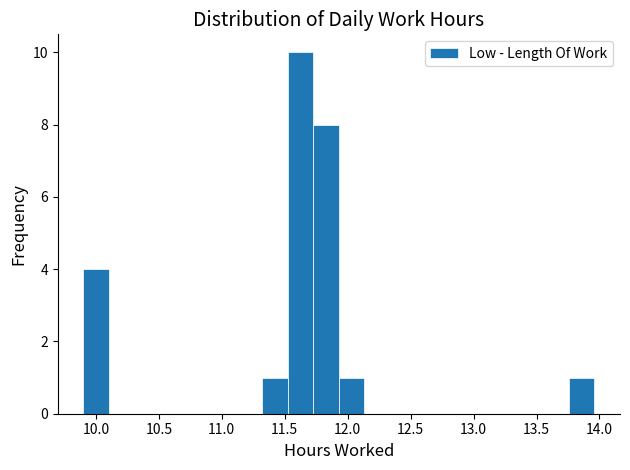

Reading left to right, transcribe this chart: for each bar, give the range it covers on the x-axis and its height. Neither the bar edges nor the heights are printed on the chart, so give them approximately, as read against the axes.

9.90 to 10.10: 4
10.10 to 10.30: 0
10.30 to 10.50: 0
10.50 to 10.70: 0
10.70 to 10.90: 0
10.90 to 11.10: 0
11.10 to 11.30: 0
11.30 to 11.50: 1
11.50 to 11.75: 10
11.75 to 11.95: 8
11.95 to 12.15: 1
12.15 to 12.35: 0
12.35 to 12.55: 0
12.55 to 12.75: 0
12.75 to 12.95: 0
12.95 to 13.15: 0
13.15 to 13.35: 0
13.35 to 13.55: 0
13.55 to 13.75: 0
13.75 to 13.95: 1